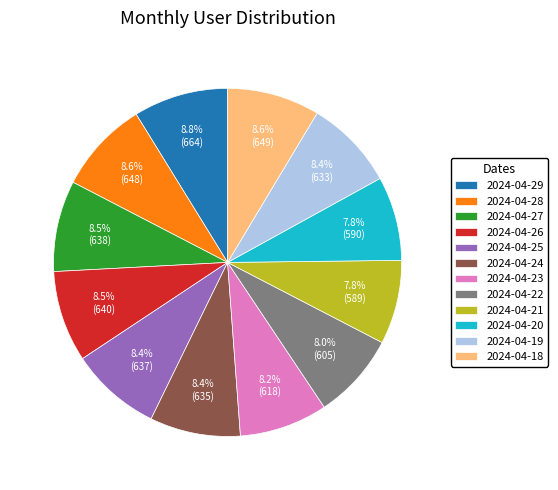

Which has a higher value, 2024-04-21 or 2024-04-25?

2024-04-25